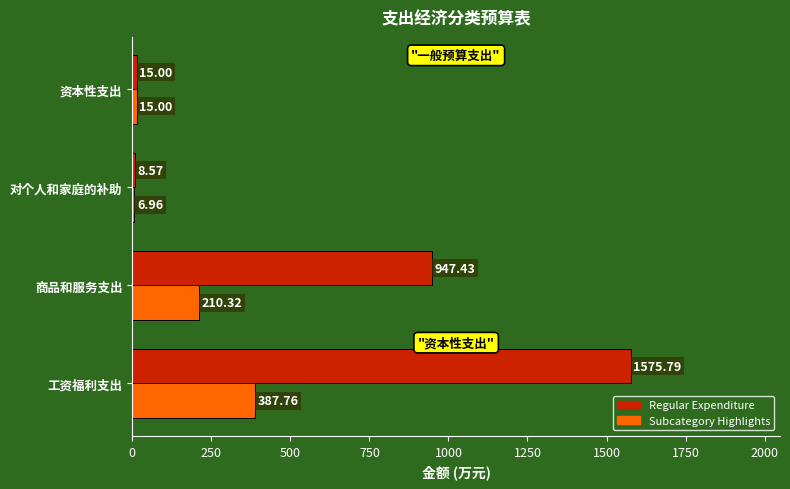

Which series has the largest range (max minus min)?

Regular Expenditure